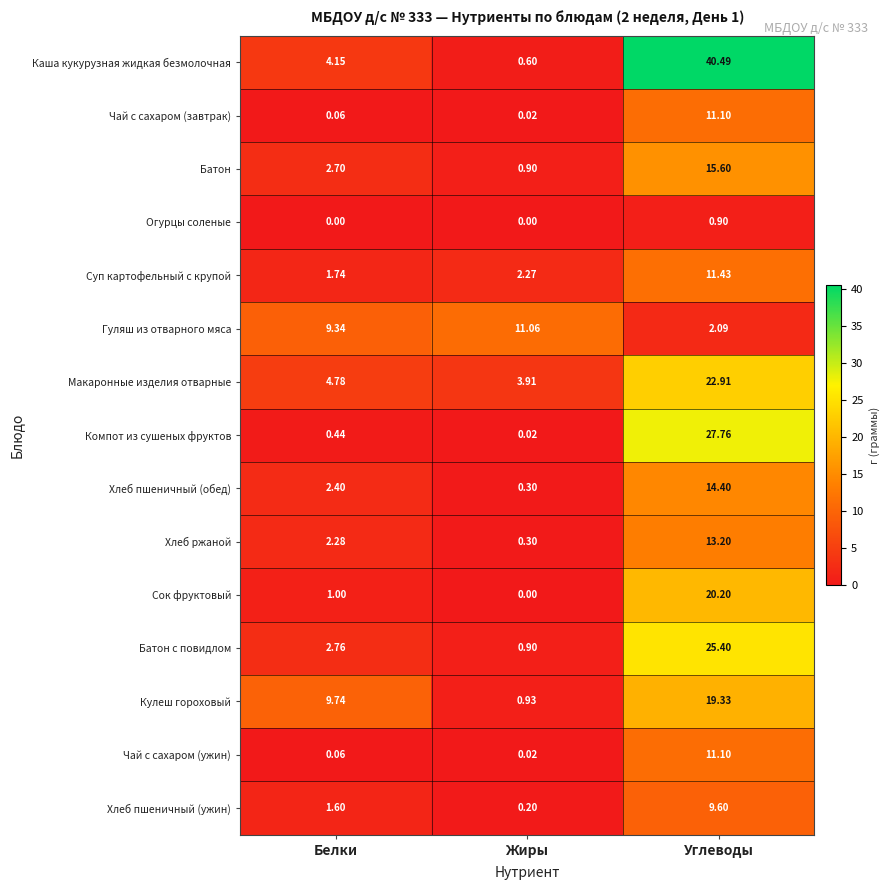

List the labels in order of Хлеб пшеничный (ужин) value, largest first.

Углеводы, Белки, Жиры